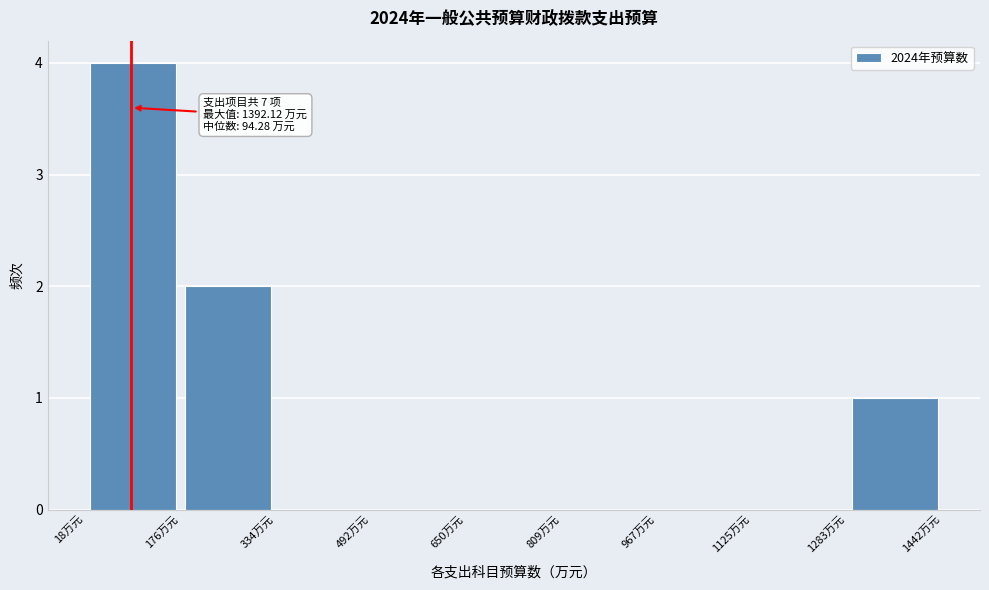

Over which range of the x-axis is the bar tallest?

20 to 180